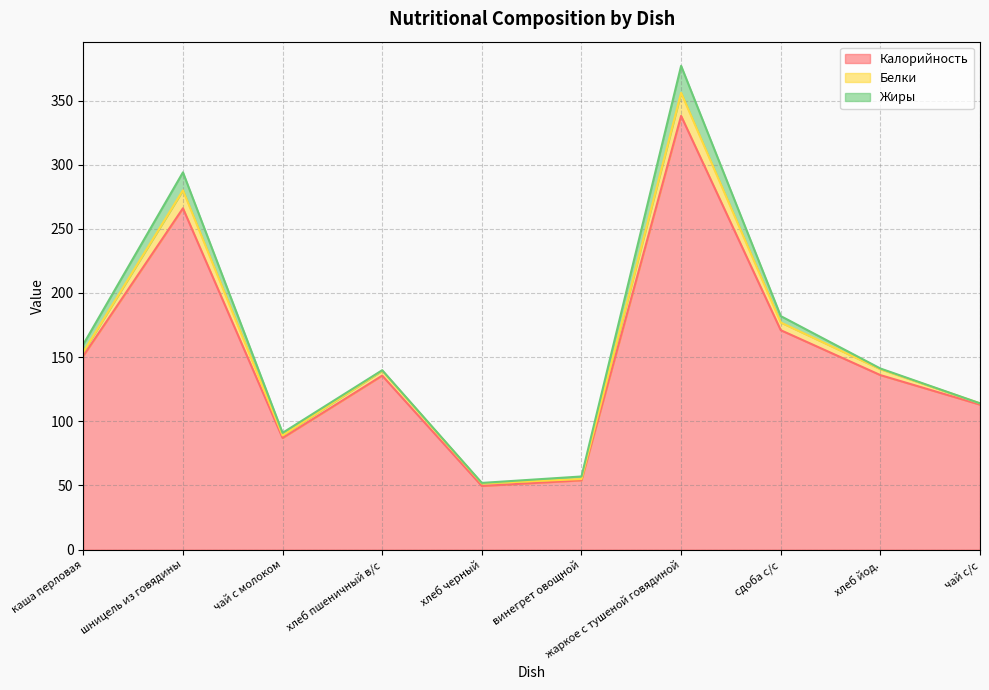

True or false: Калорийность and Жиры intersect in this chart.

False